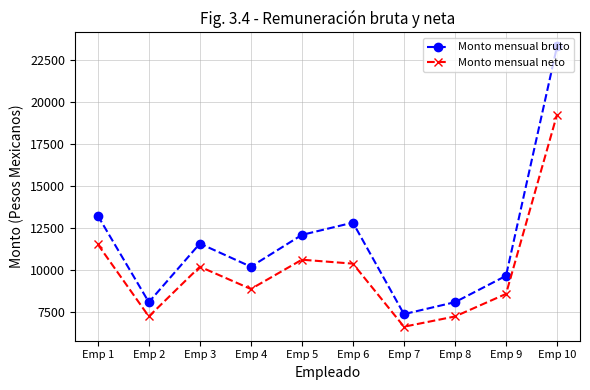

What is the approximate value of Monto mensual bruto at Emp 7?

7400.1